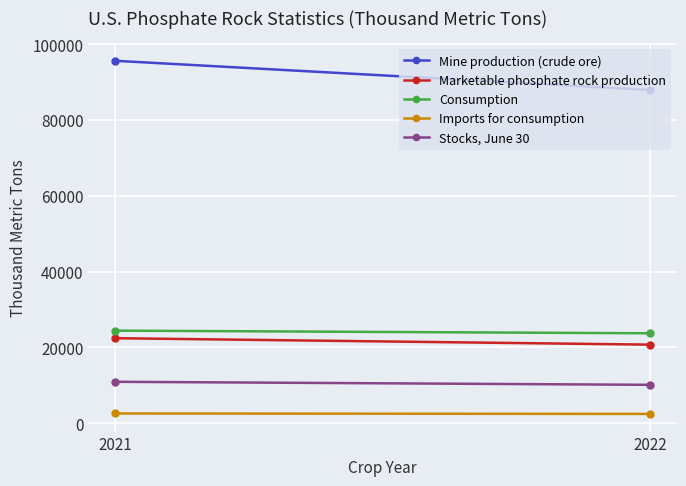

What is the difference between the highest and lowest values at 2022?

85480